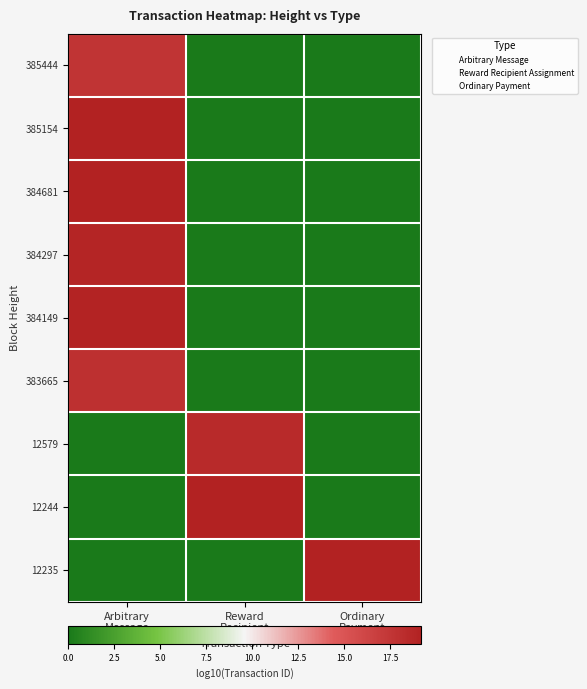

What is the average value of the 385154 series?

5.7